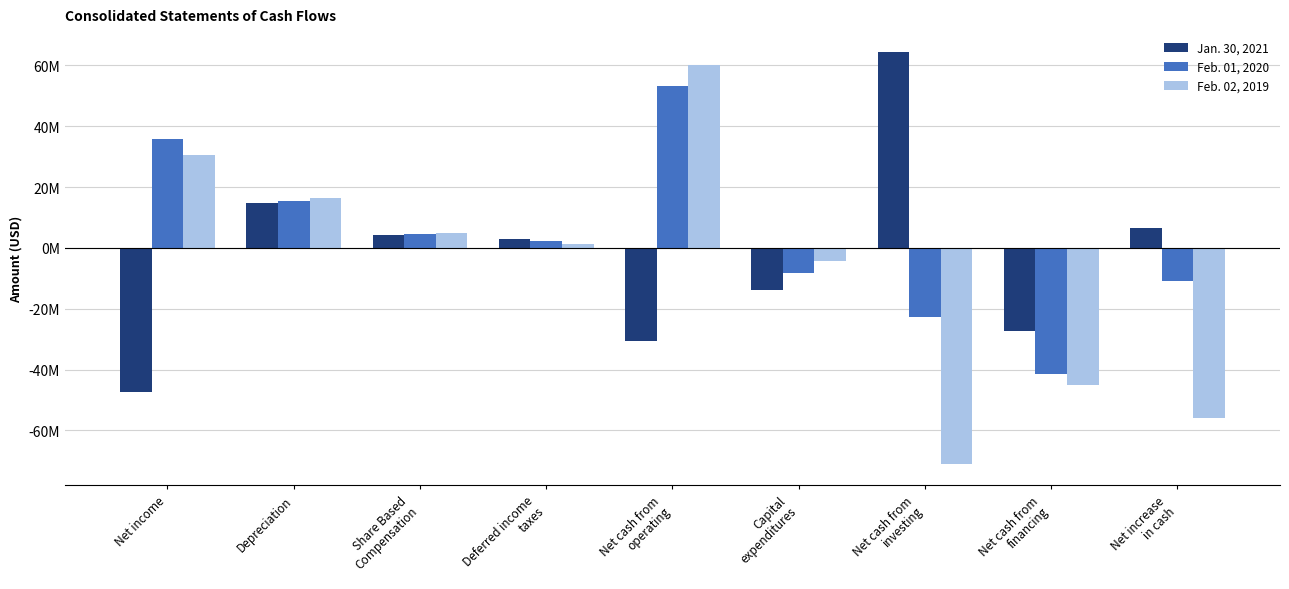

What are all the series names shown in the legend?

Jan. 30, 2021, Feb. 01, 2020, Feb. 02, 2019